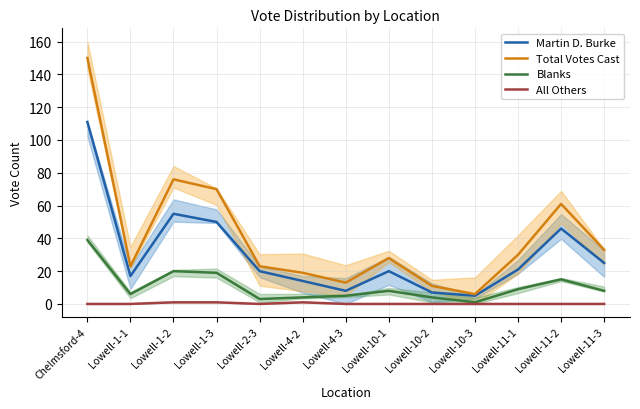

At how many categories does at least one series exceed 42?

4